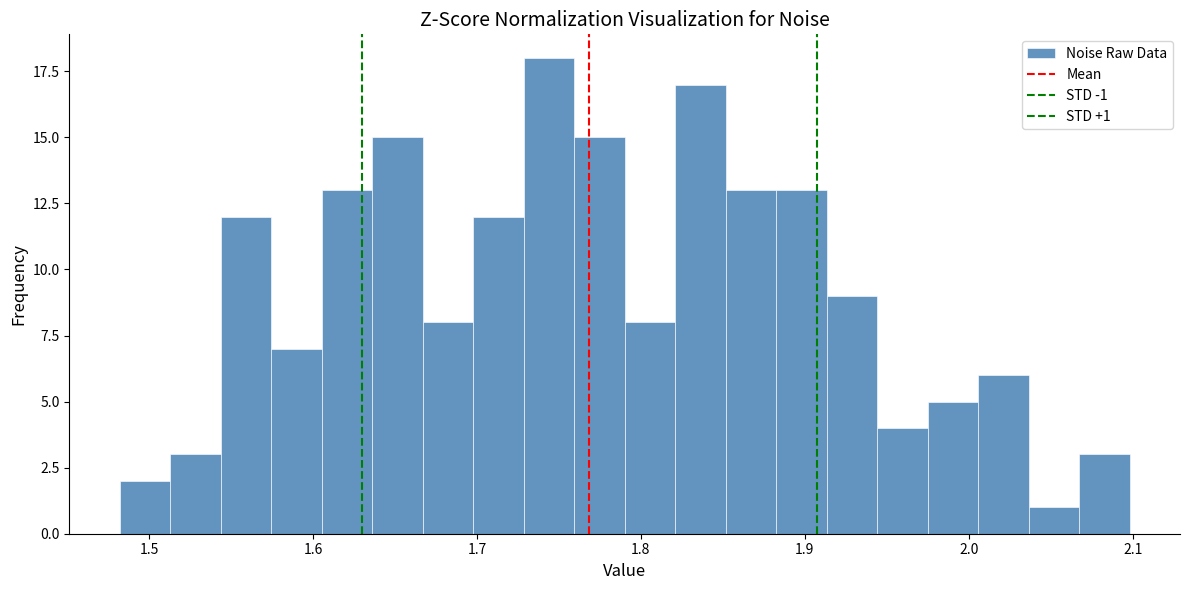

Read against the x-axis, roughly where is the centre of the tallest bar?

1.74